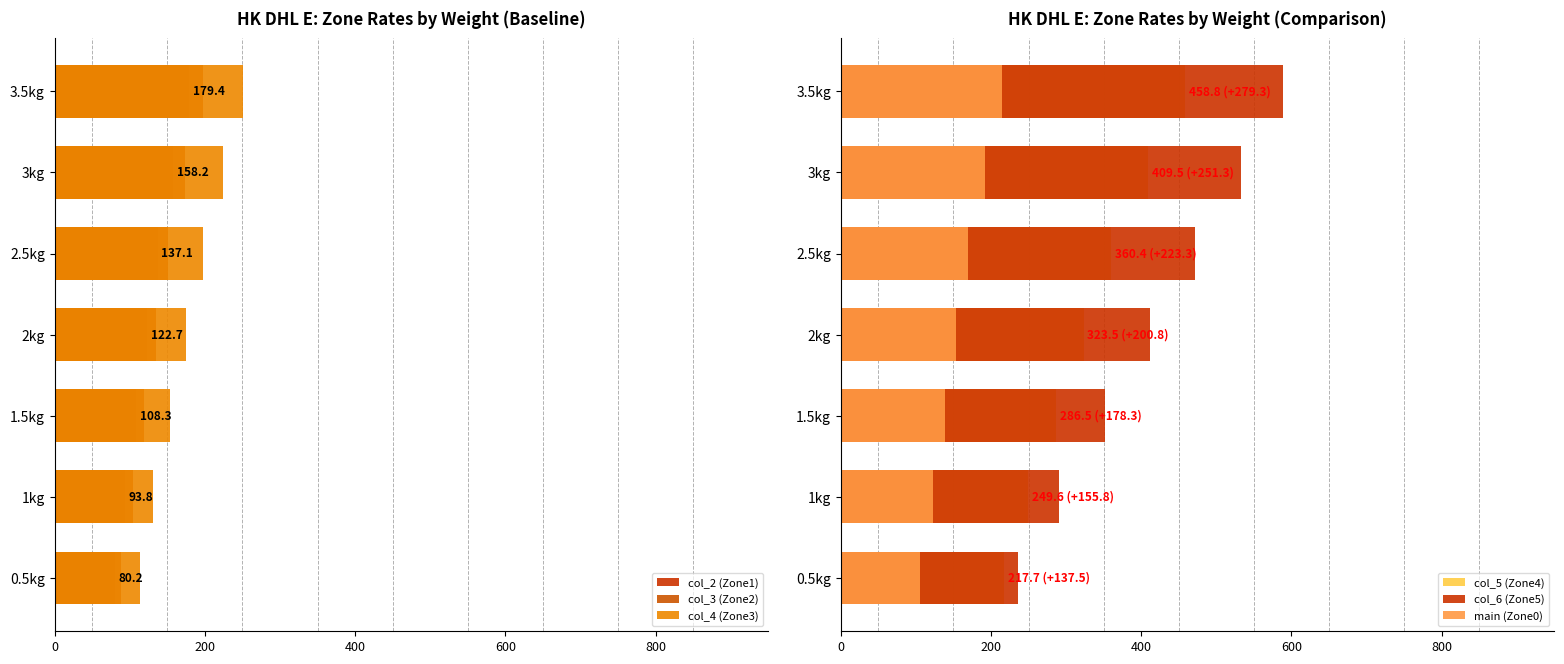

Which series has the largest total across all categories?

col_6 (Zone5)